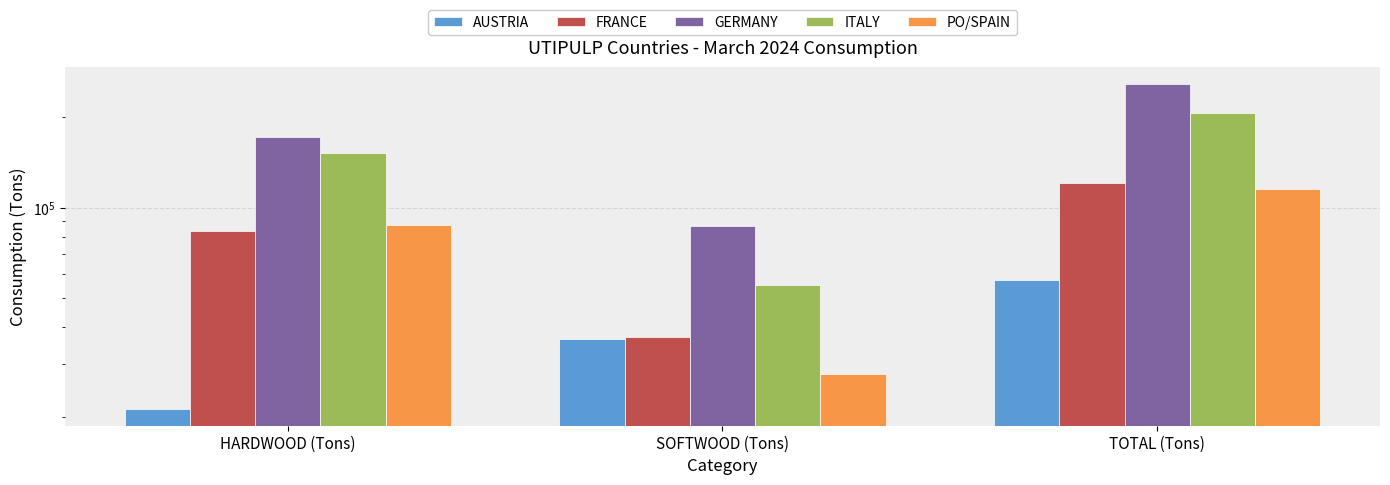

Is the value of ITALY at HARDWOOD (Tons) greater than the value of PO/SPAIN at TOTAL (Tons)?

Yes